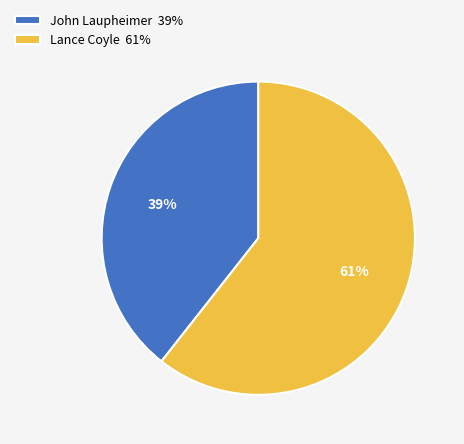

To the nearest percent, what is the average slice percentage?

50%